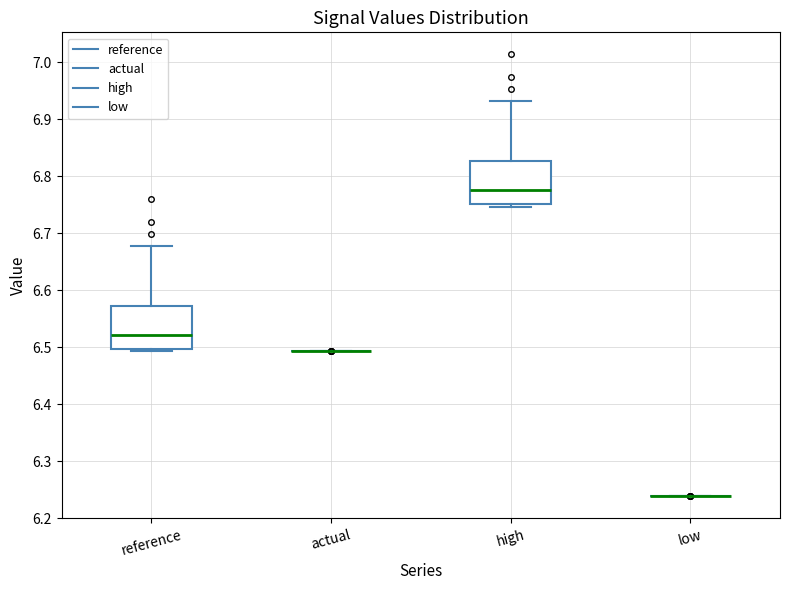

Reading left to right, read every box against the y-axis: the position of its median line, the range the box covers, and the ends of its whiskers. The values are not printed on the chart, so give them approximately, as read against the axis.

reference: median 6.52, box 6.50 to 6.57, whiskers 6.49 to 6.68
actual: box collapsed to a line at 6.49, whiskers 6.49 to 6.49
high: median 6.77, box 6.75 to 6.83, whiskers 6.75 (just below the box's lower edge) to 6.93
low: box collapsed to a line at 6.24, whiskers 6.24 to 6.24